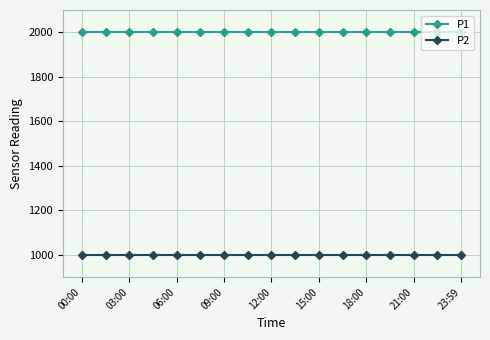

What is the smallest value displayed?

999.9